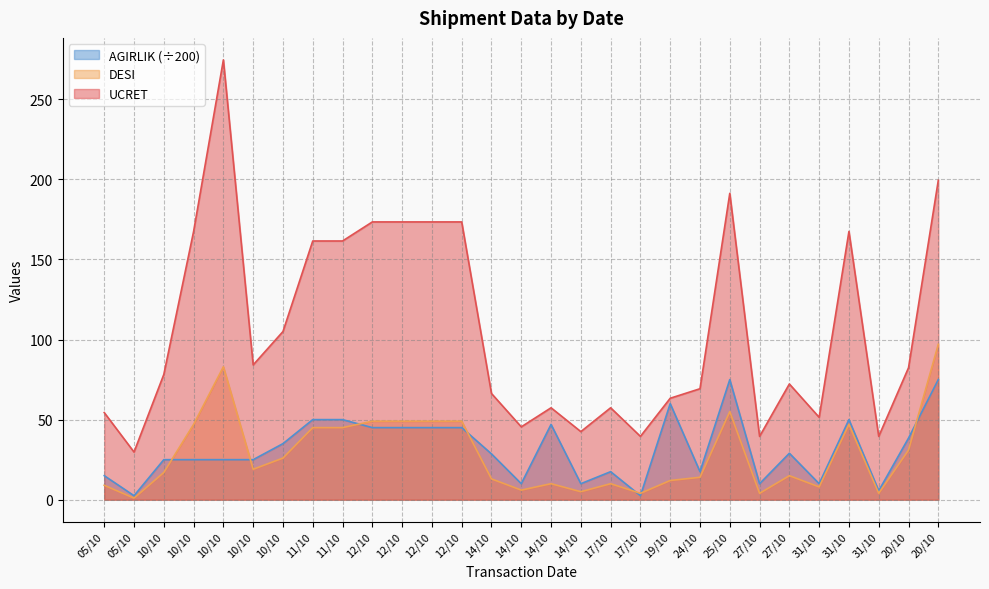

Which has a higher value, 05/10 or 10/10?

10/10